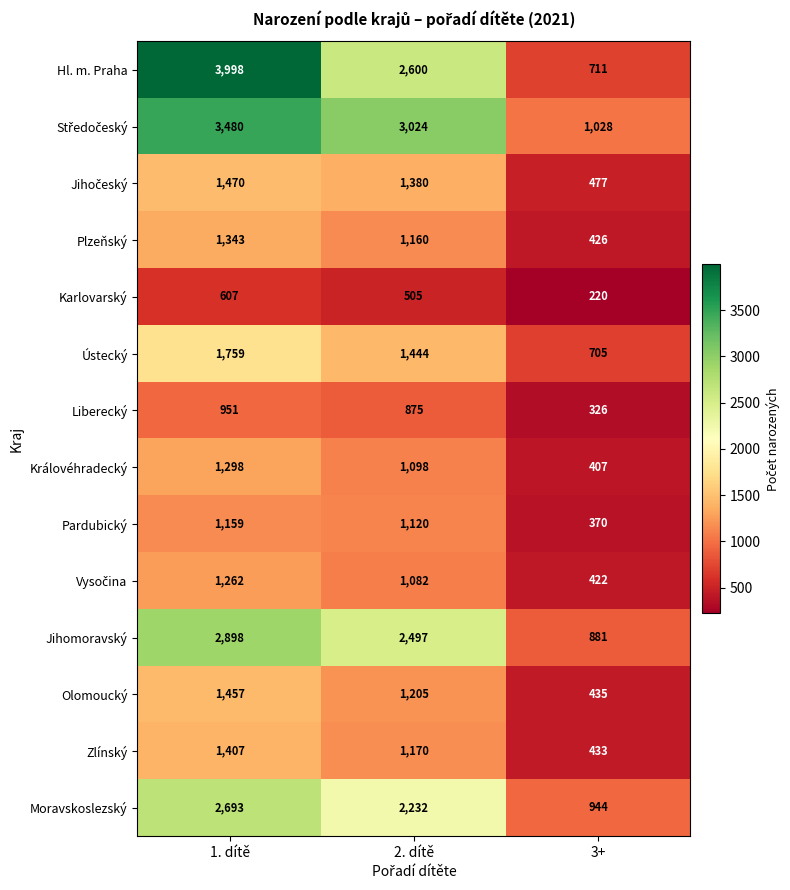

What is the average value of the Jihomoravský series?

2092